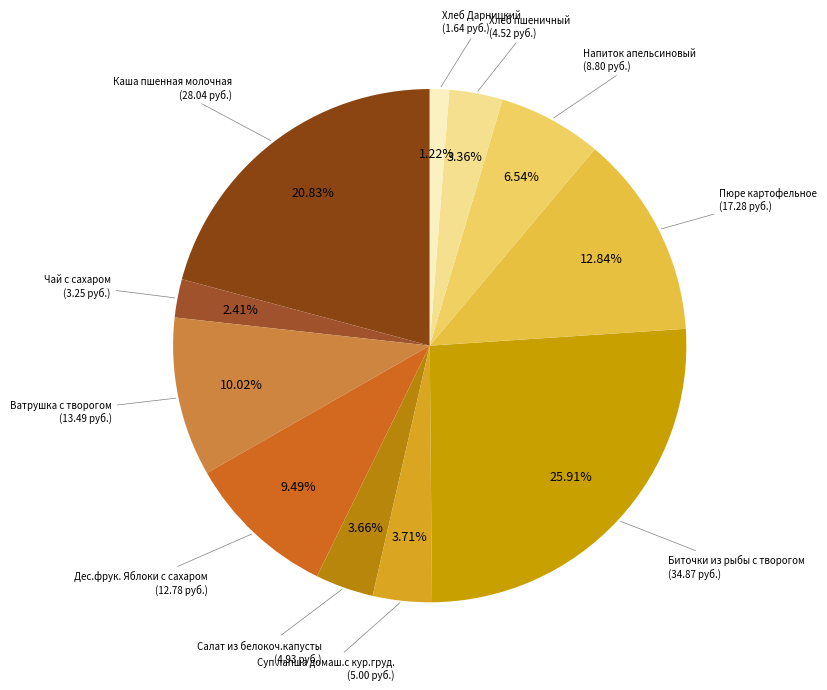

To the nearest percent, what is the difference between the largest and smallest slice percentages?

25%